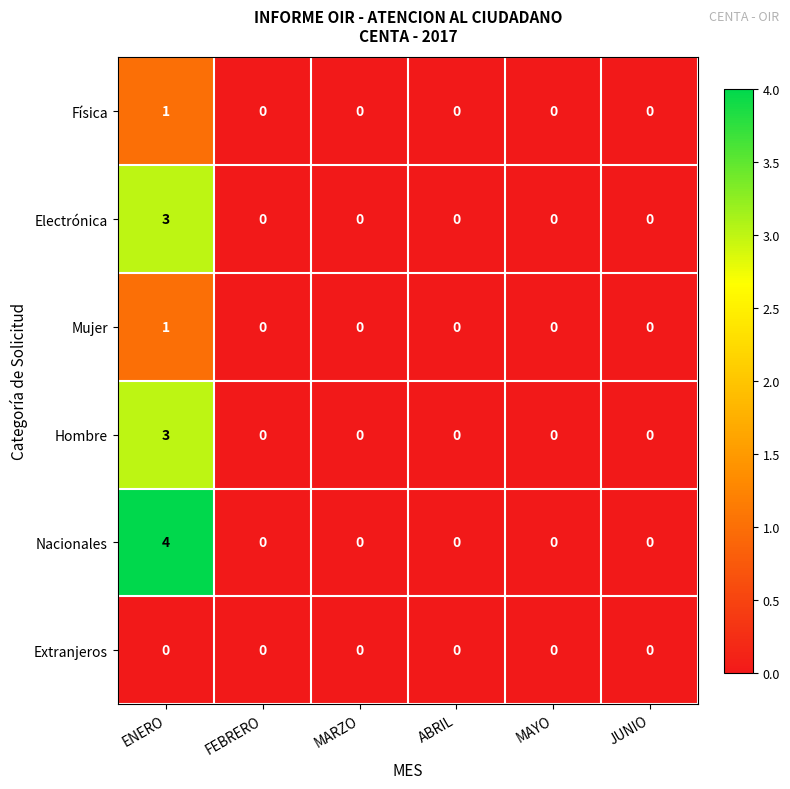

How many data points in Nacionales are above 0?

1